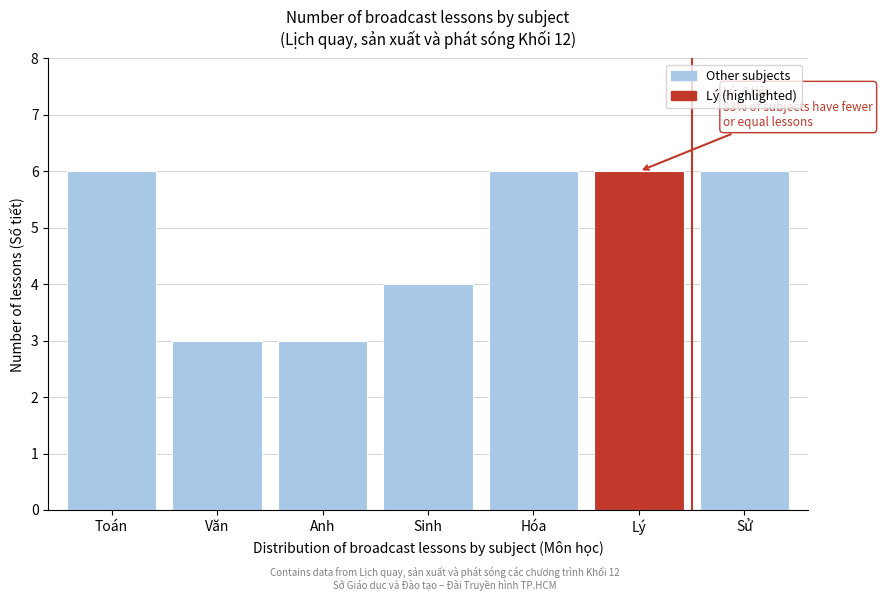

Reading right to left, extract all data points from this chart.

Sử=6	Lý=6	Hóa=6	Sinh=4	Anh=3	Văn=3	Toán=6